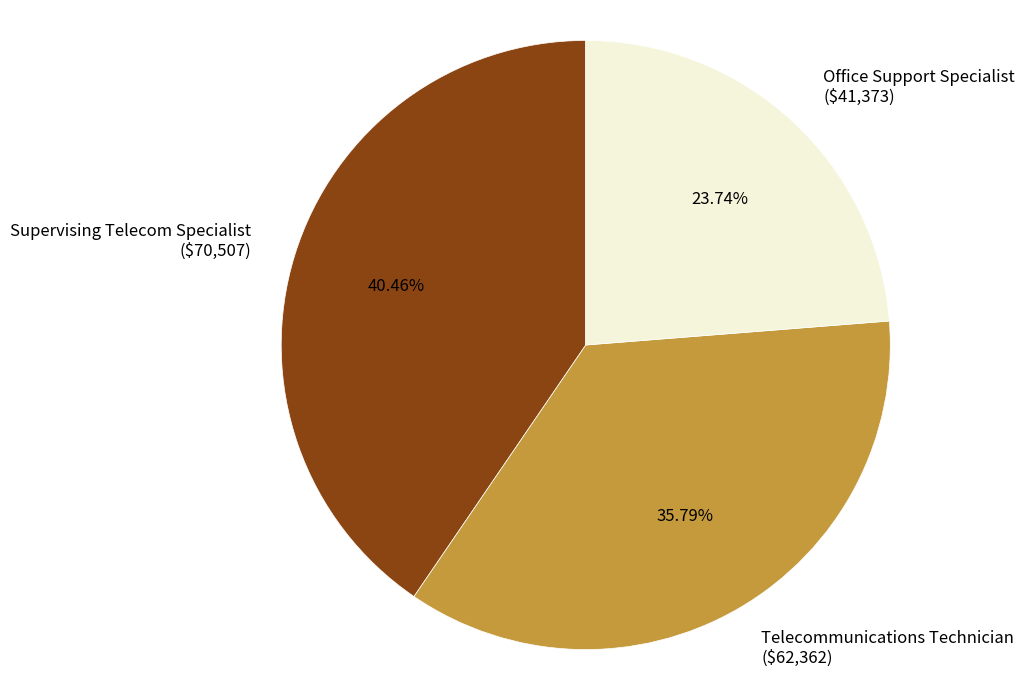

Combined, do Office Support Specialist and Supervising Telecom Specialist account for over 50%?

Yes